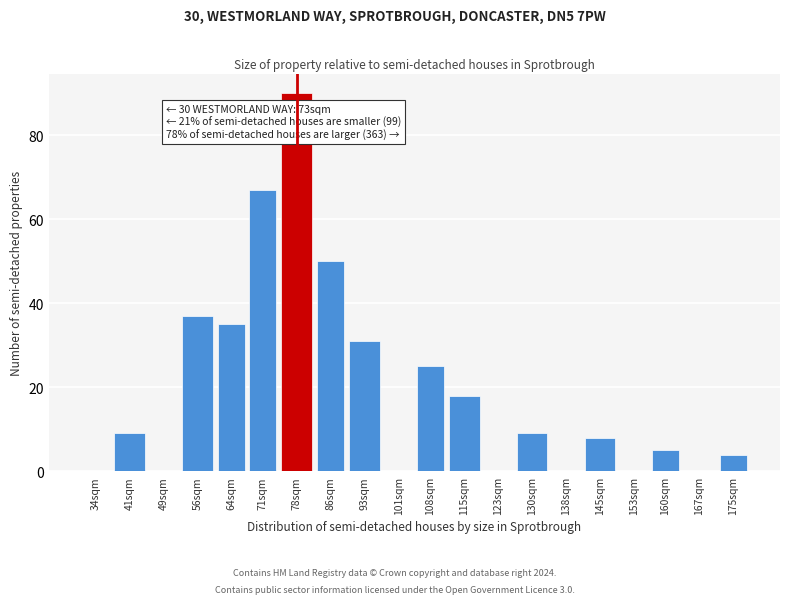

Reading right to left, list all the values displayed in this chart.

175sqm=4	167sqm=0	160sqm=5	153sqm=0	145sqm=8	138sqm=0	130sqm=9	123sqm=0	115sqm=18	108sqm=25	101sqm=0	93sqm=31	86sqm=50	78sqm=90	71sqm=67	64sqm=35	56sqm=37	49sqm=0	41sqm=9	34sqm=0